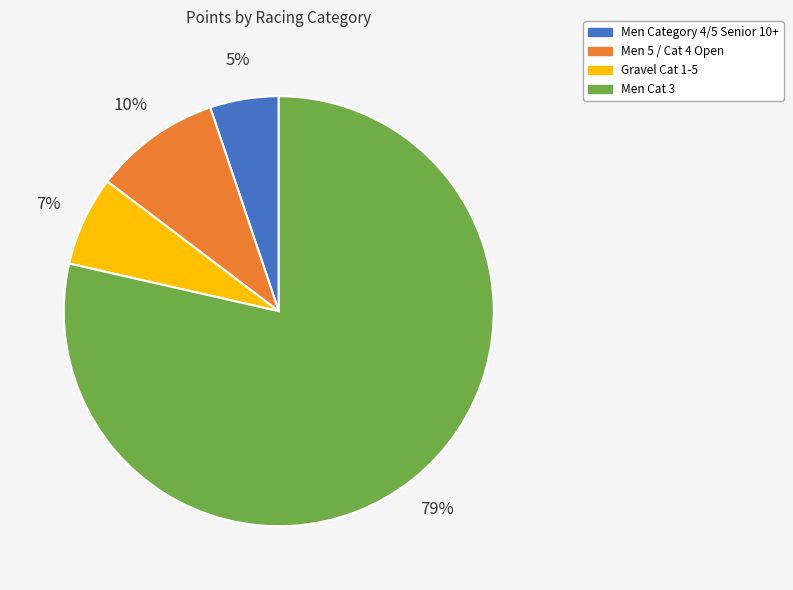

Is the sum of Men Cat 3 and Men Category 4/5 Senior 10+ greater than half?

Yes